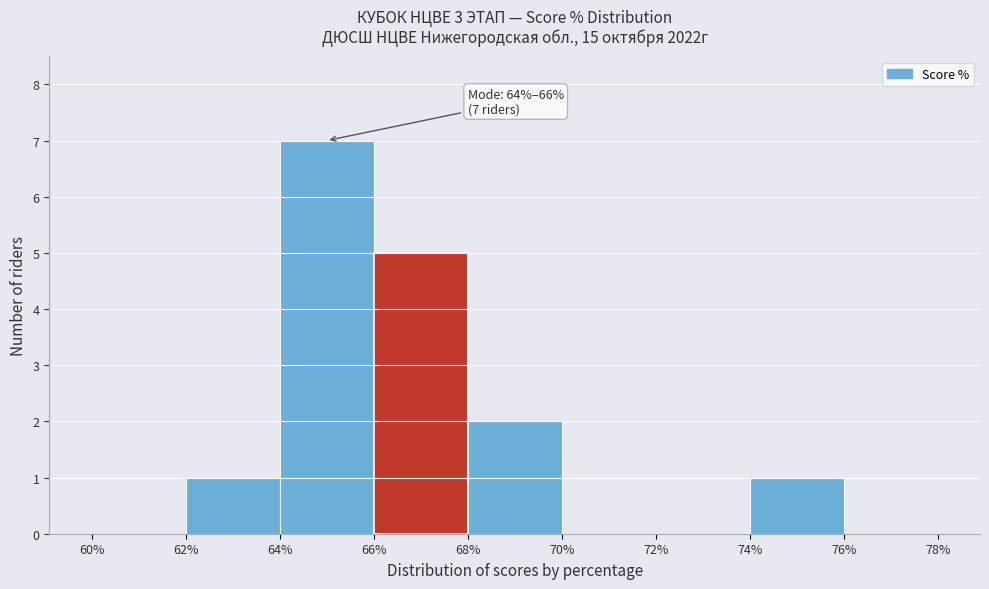

Which range on the x-axis has the tallest bar?

64% to 66%